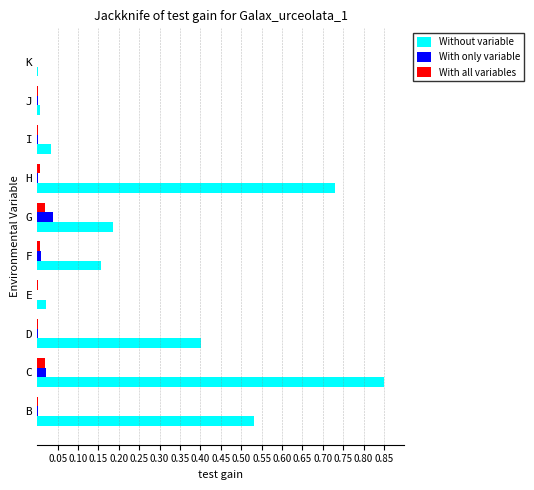

Which series changed the most between C and F?

Without variable